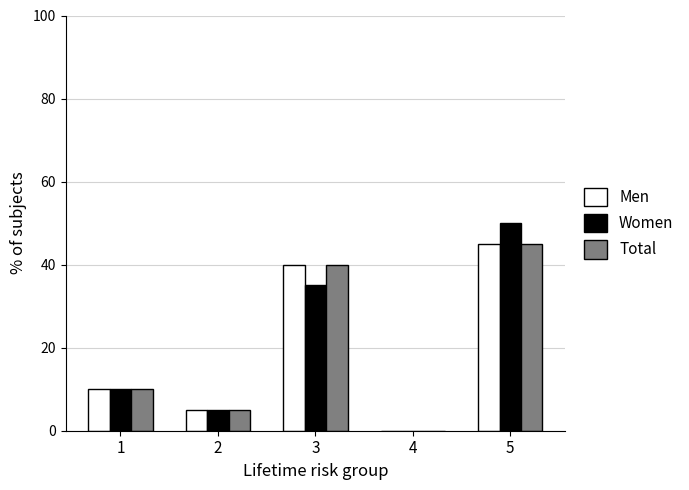

Between 4 and 5, which series saw the biggest shift?

Women